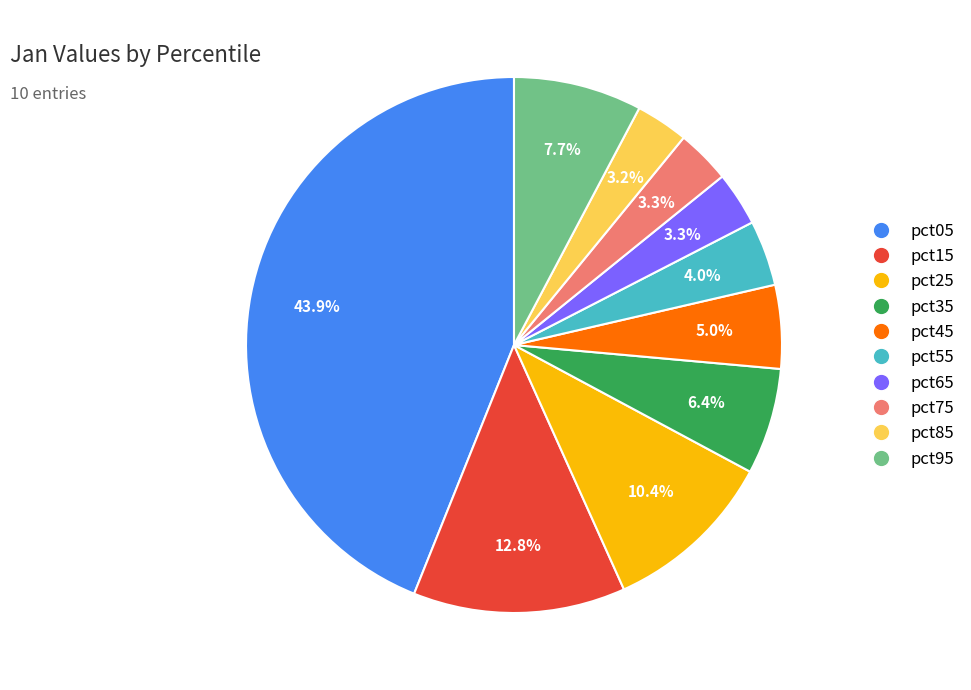

Which category has the biggest portion of the pie?

pct05